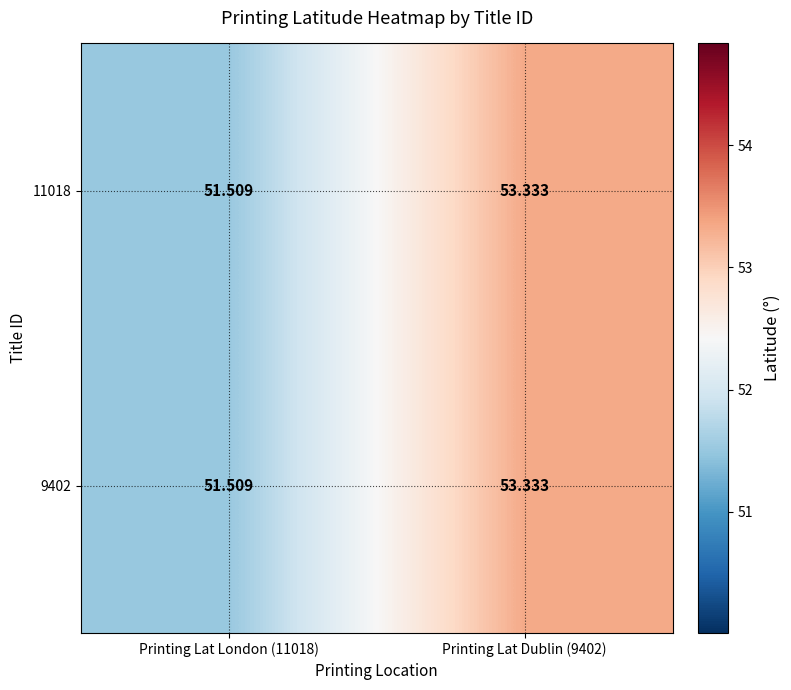

At which category is the sum across all series the highest?

Printing Lat Dublin (9402)